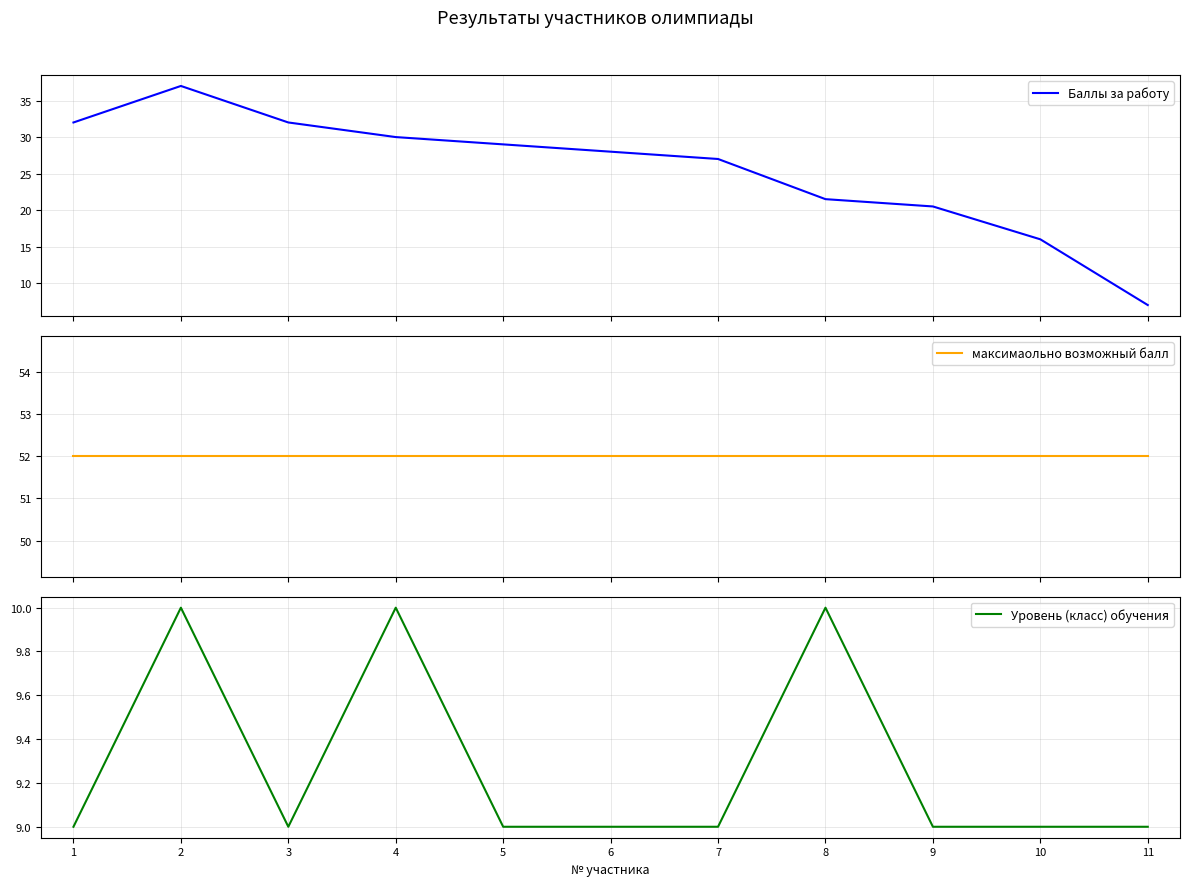

How many values in the Баллы за работу series are below 28?

5